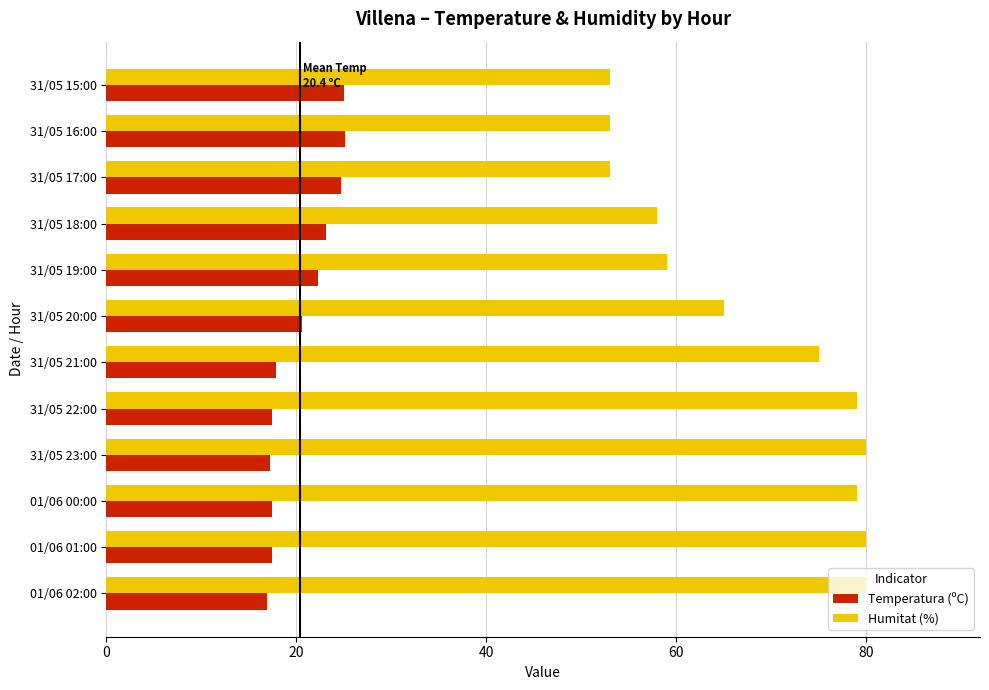

Which series changed the most between 01/06 02:00 and 31/05 16:00?

Humitat (%)